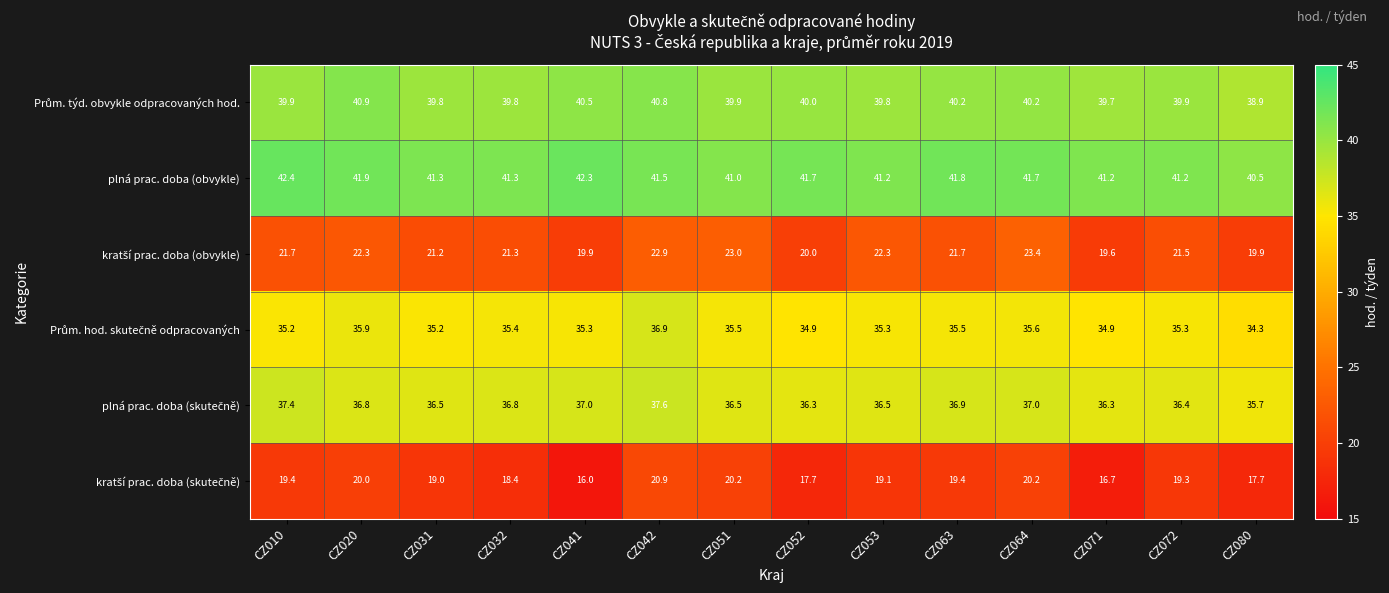

The value of plná prac. doba (obvykle) at CZ064 is 41.7. True or false?

True